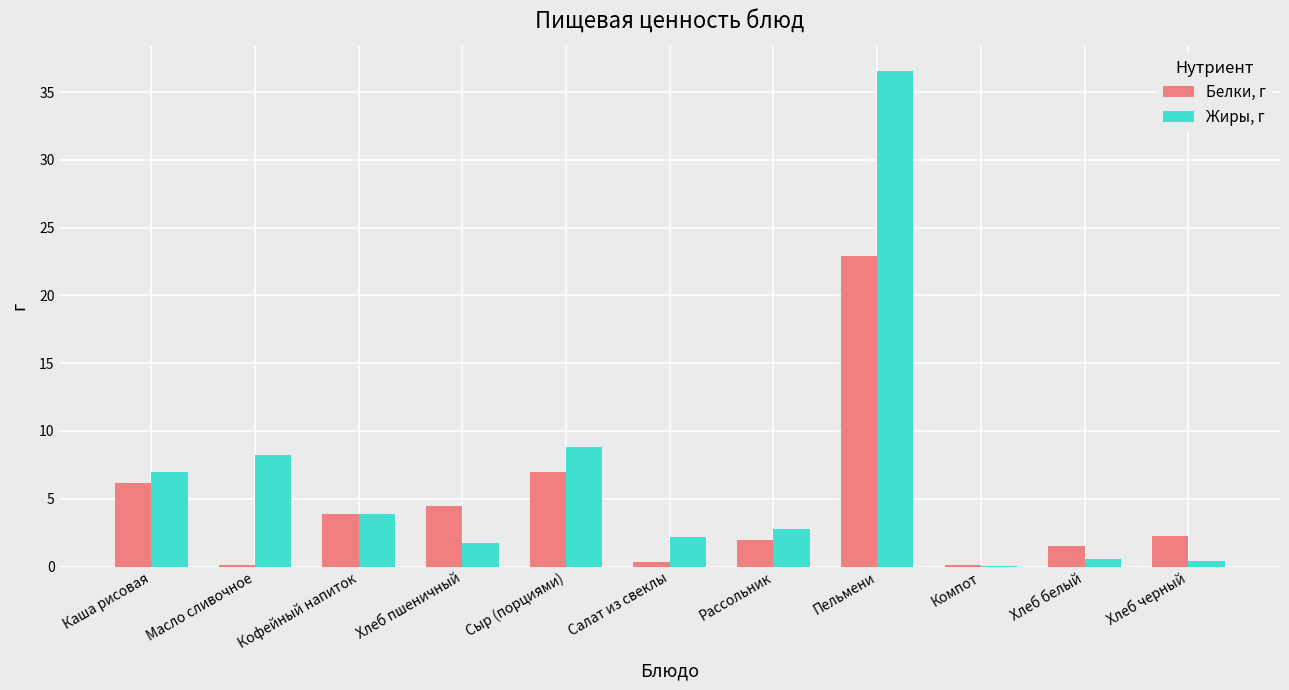

What is the average value of the Жиры, г series?

6.6